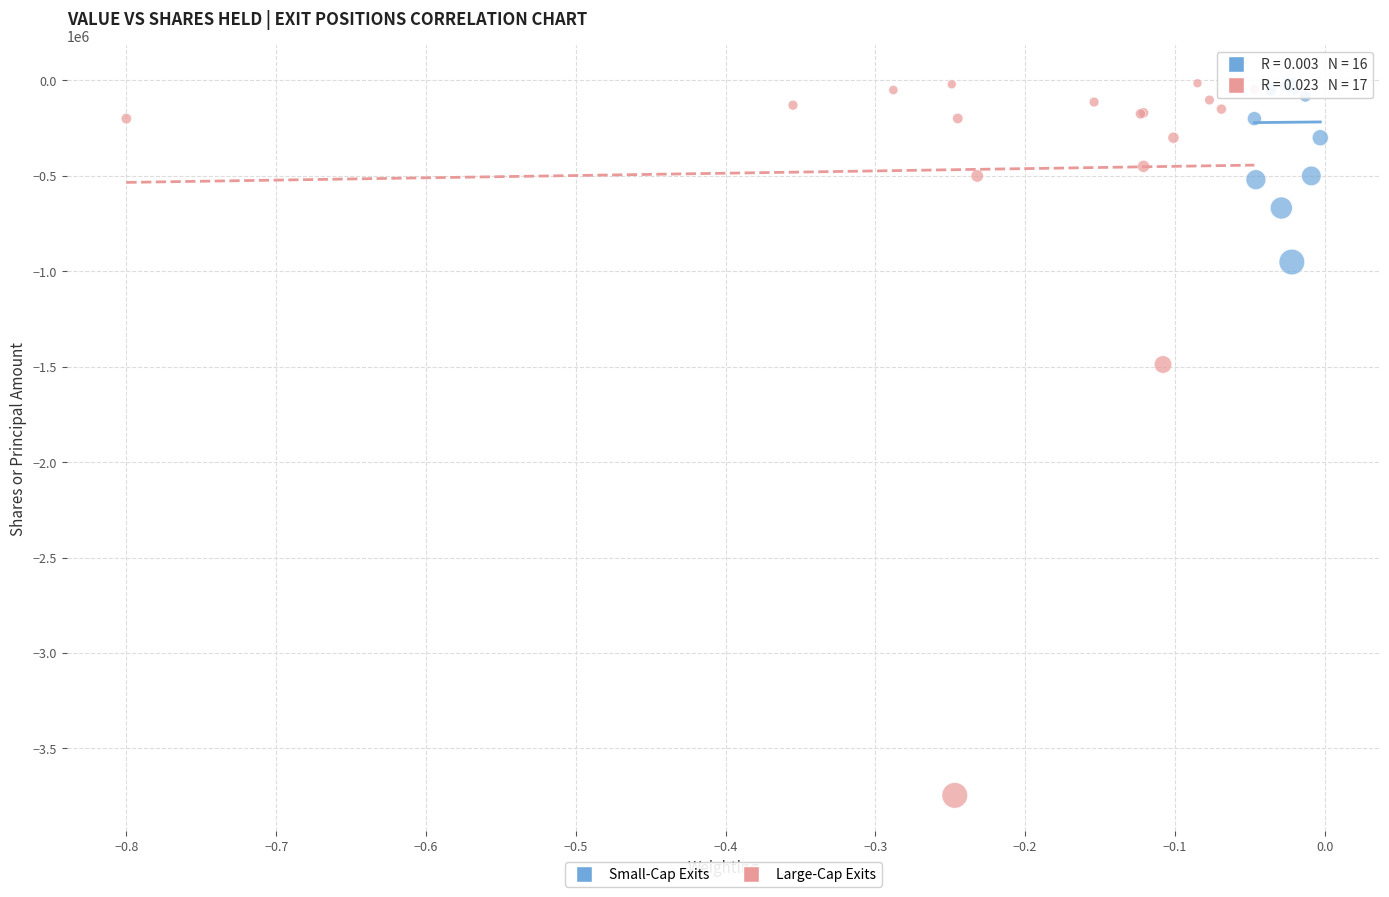

Which series reaches the minimum Y coordinate?

Large-Cap Exits